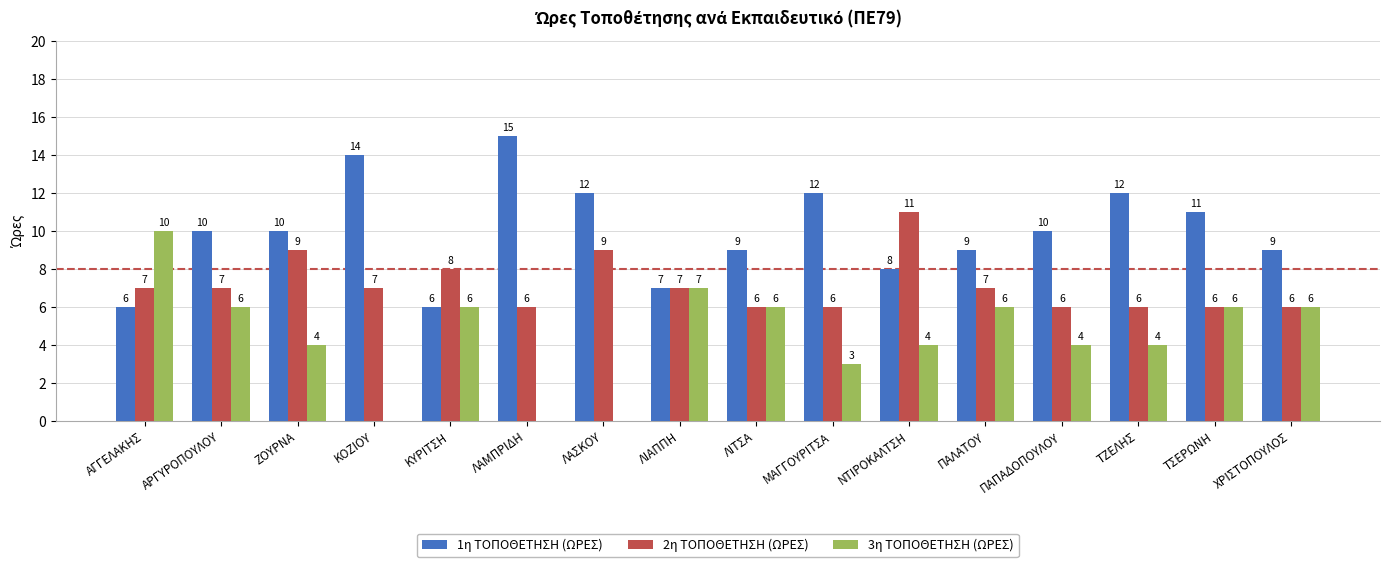

Which category has the highest value across all series?

ΛΑΜΠΡΙΔΗ